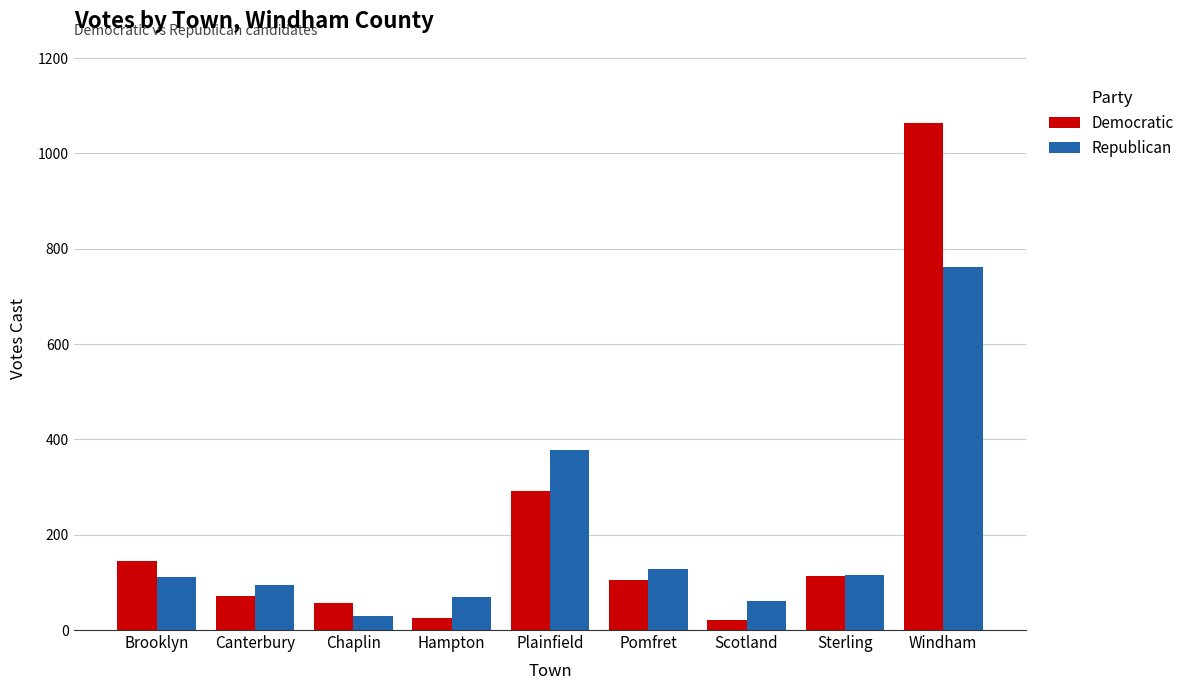

Where does the Democratic series first go above 104?

Brooklyn